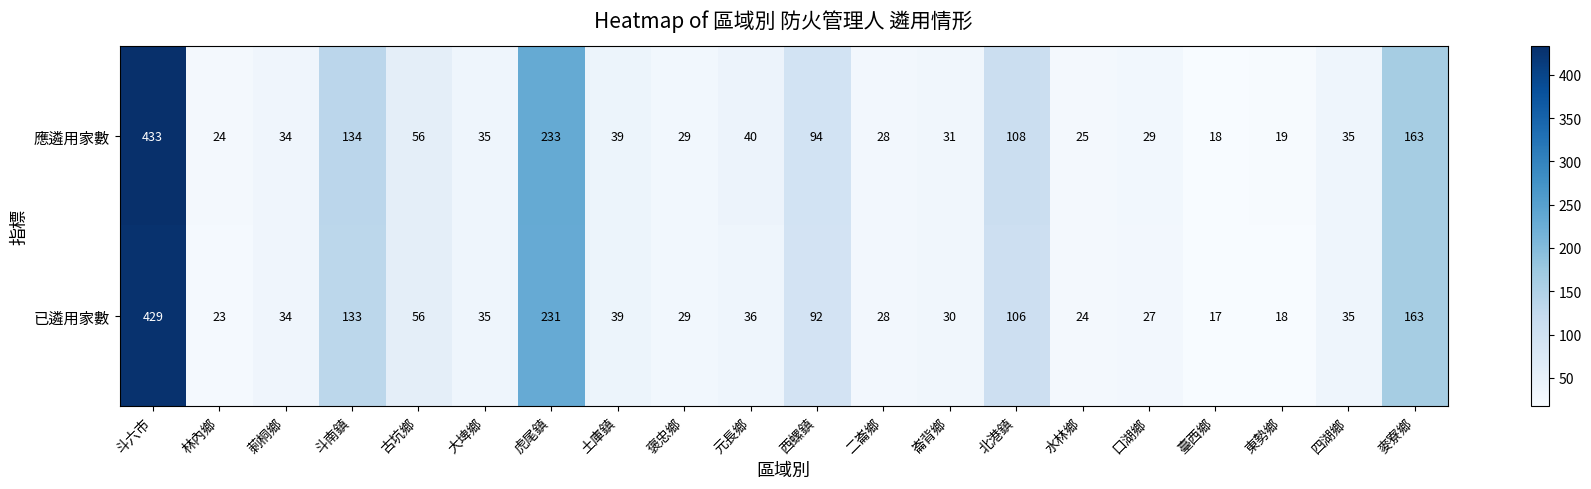

Rank the series by their maximum value, from highest to lowest.

應遴用家數, 已遴用家數